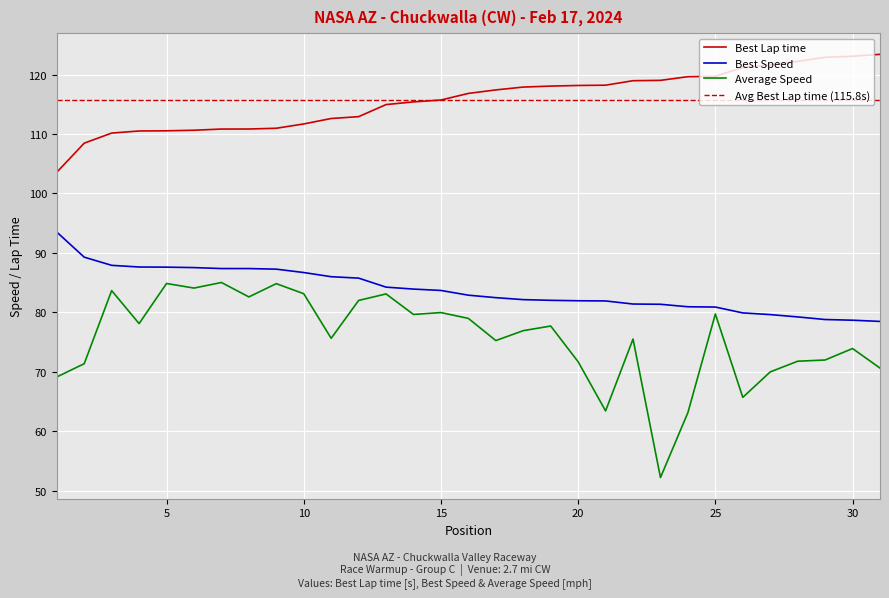

What are all the series names shown in the legend?

Best Lap time, Average Speed, Best Speed